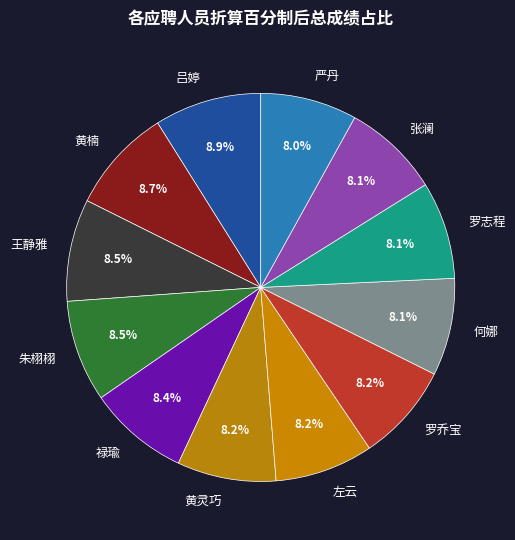

To the nearest percent, what portion does 禄瑜 represent?

8%